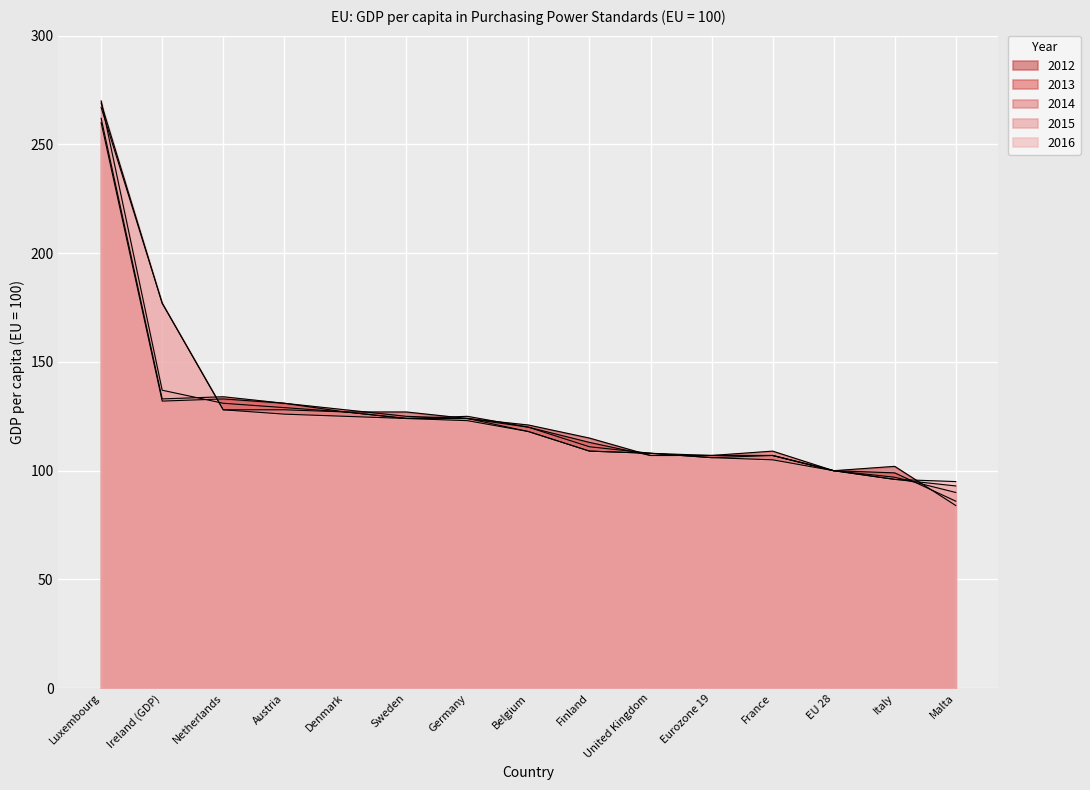

What is the value of the 2013 point at the 2nd from the left?

133